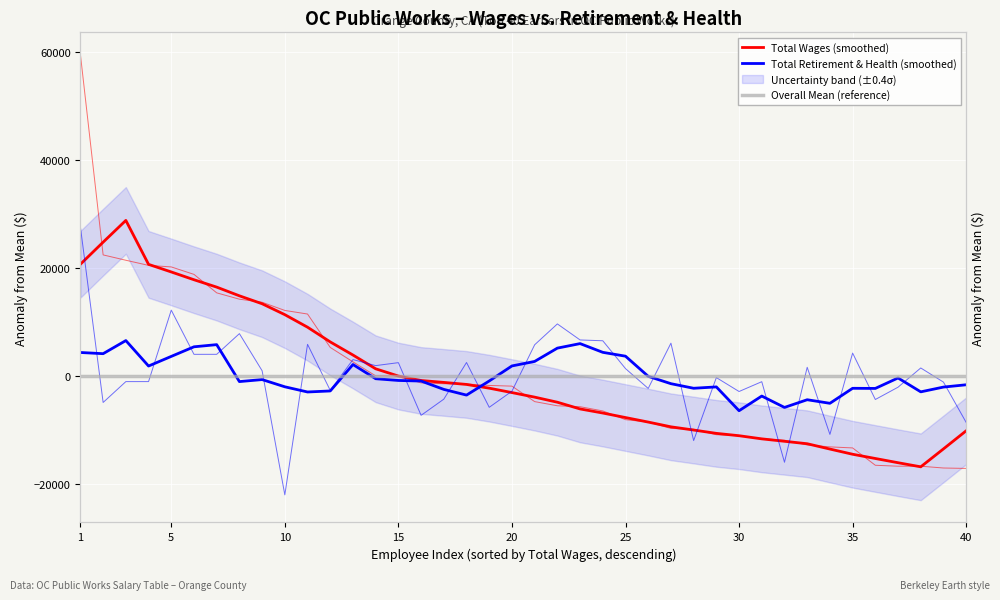

How many values in the Total Retirement & Health (smoothed) series exceed -987?

19